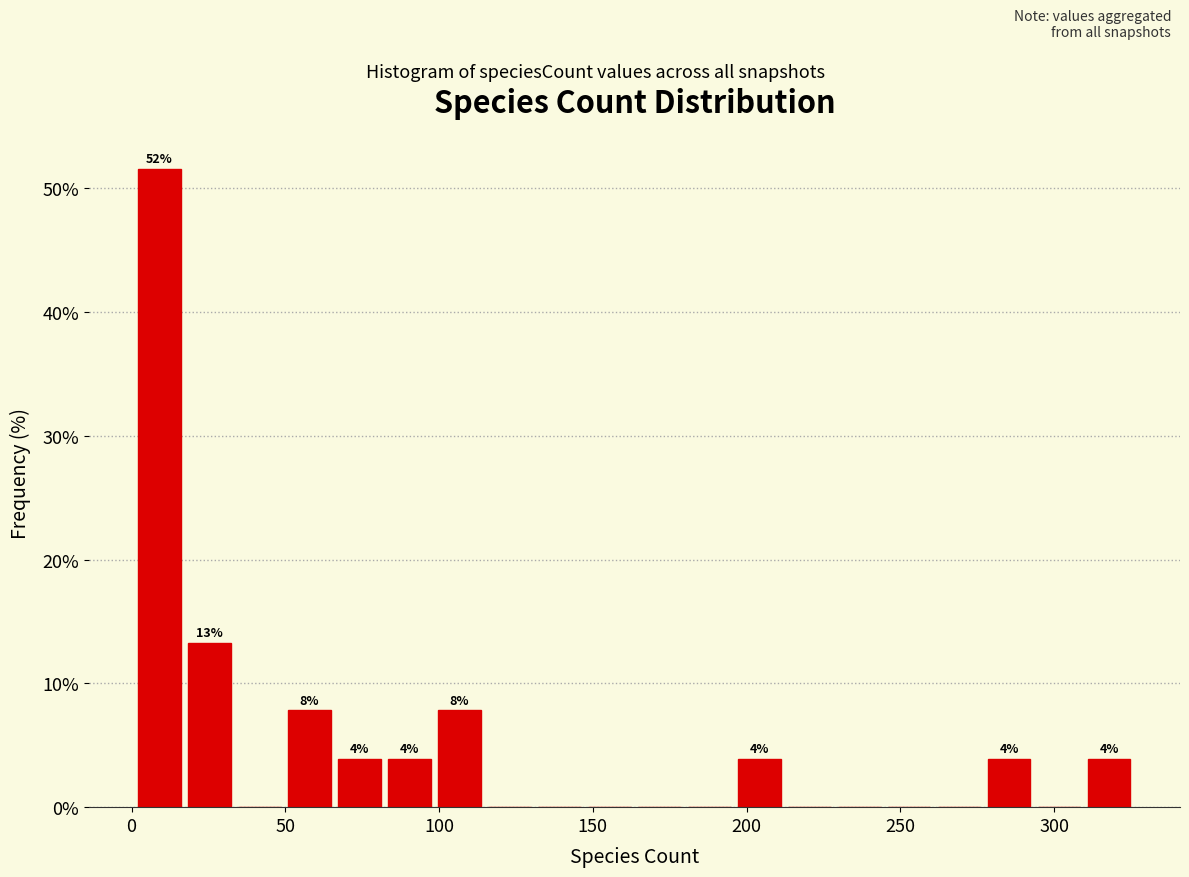

Read against the x-axis, roughly where is the centre of the tallest bar?

10